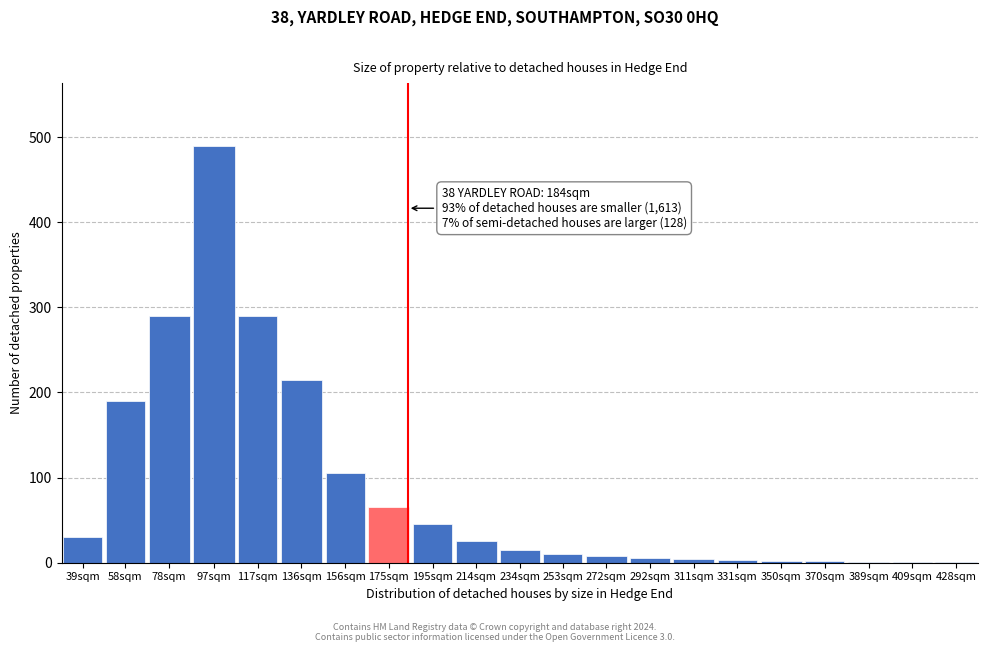

True or false: the data shows 4 at 311sqm.

True